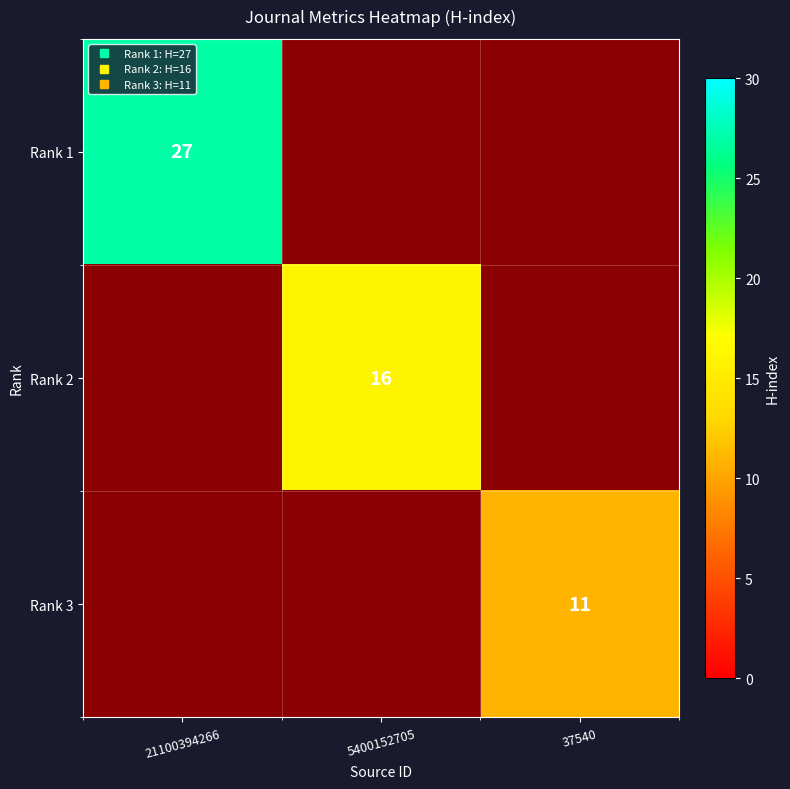

Where is Rank 1 nearest to the value 27?

21100394266